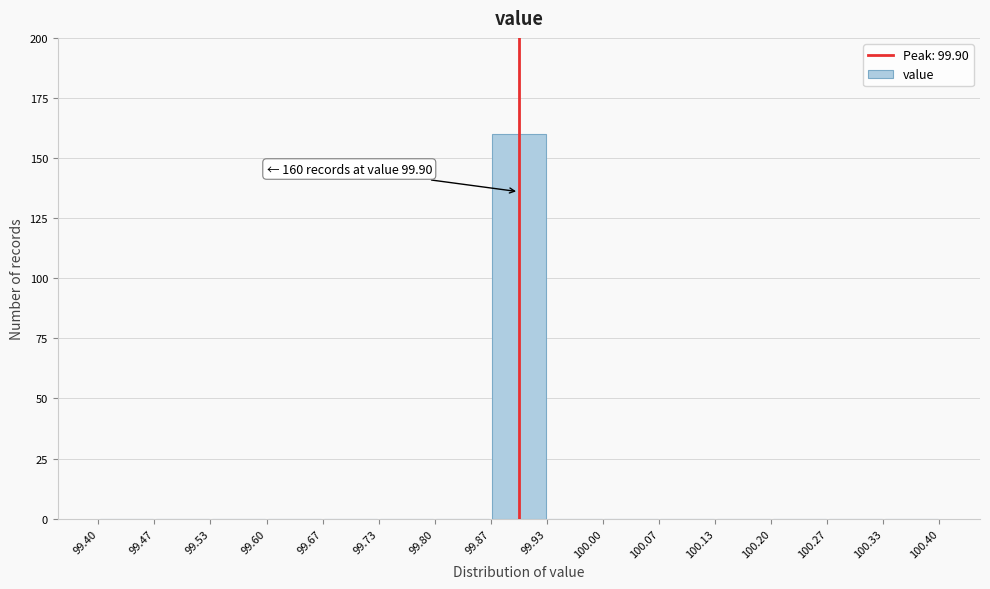

Which range on the x-axis has the tallest bar?

99.87 to 99.93